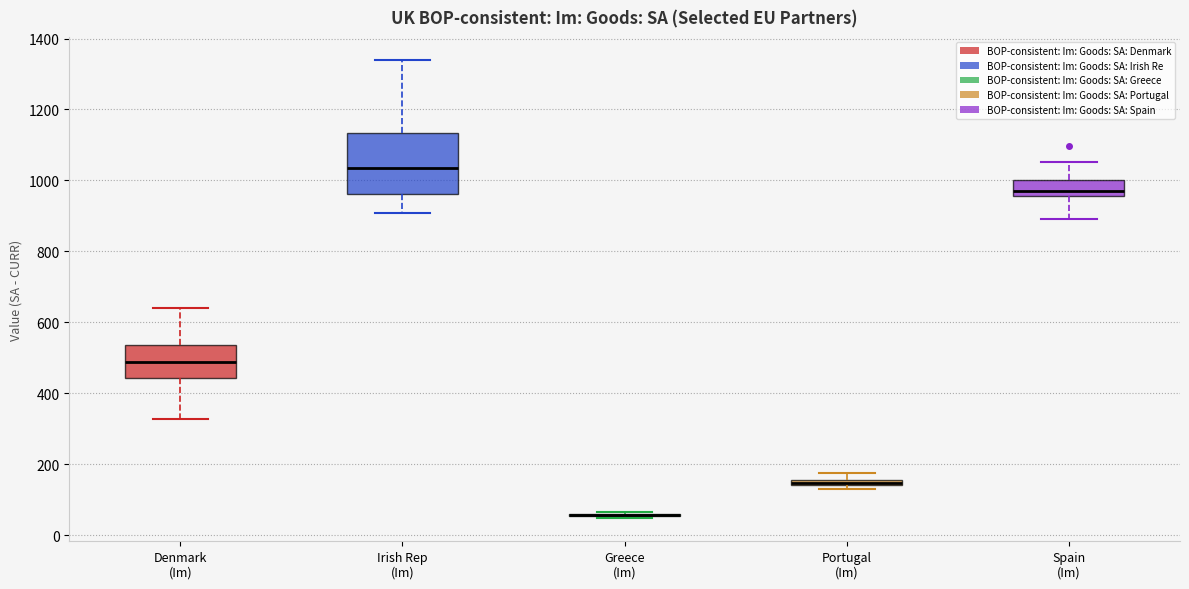

Where is the upper edge of the box for Portugal (Im) on the y-axis? The values are not printed on the chart, so give them approximately, as read against the axis.

160